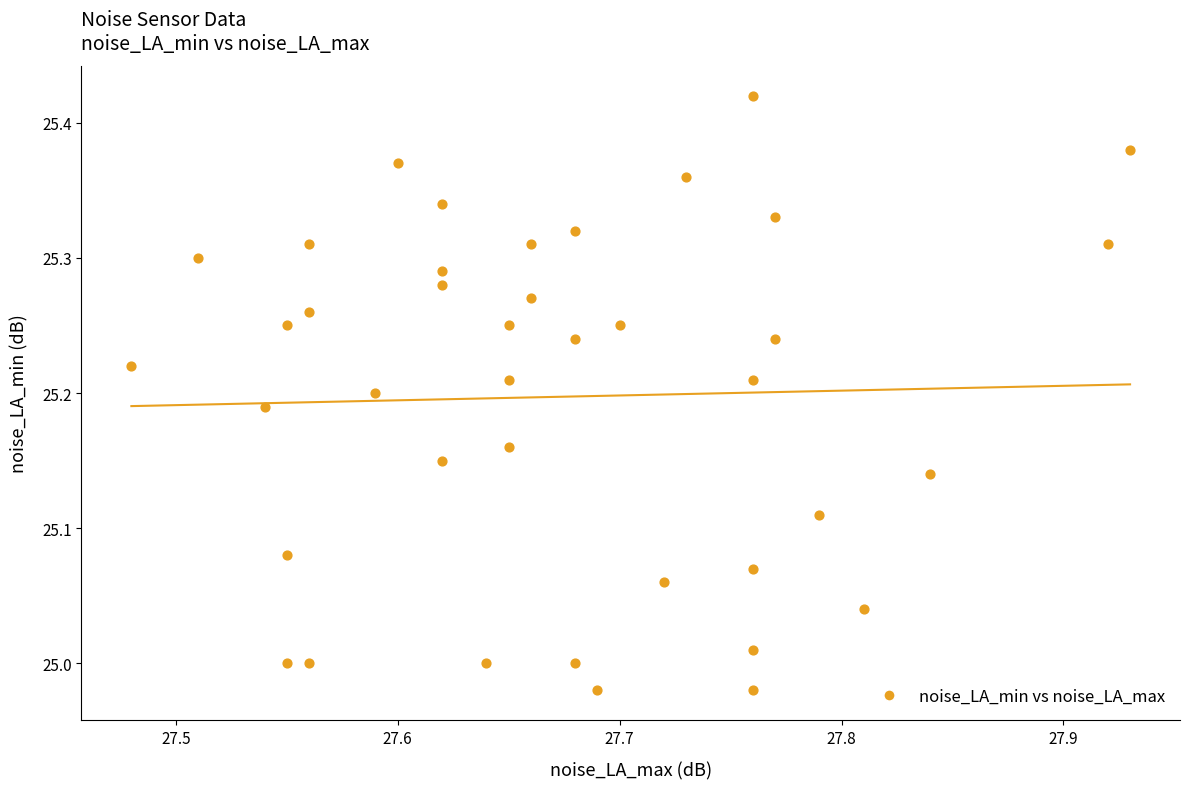

What is the range of X values (max minus min)?

0.4